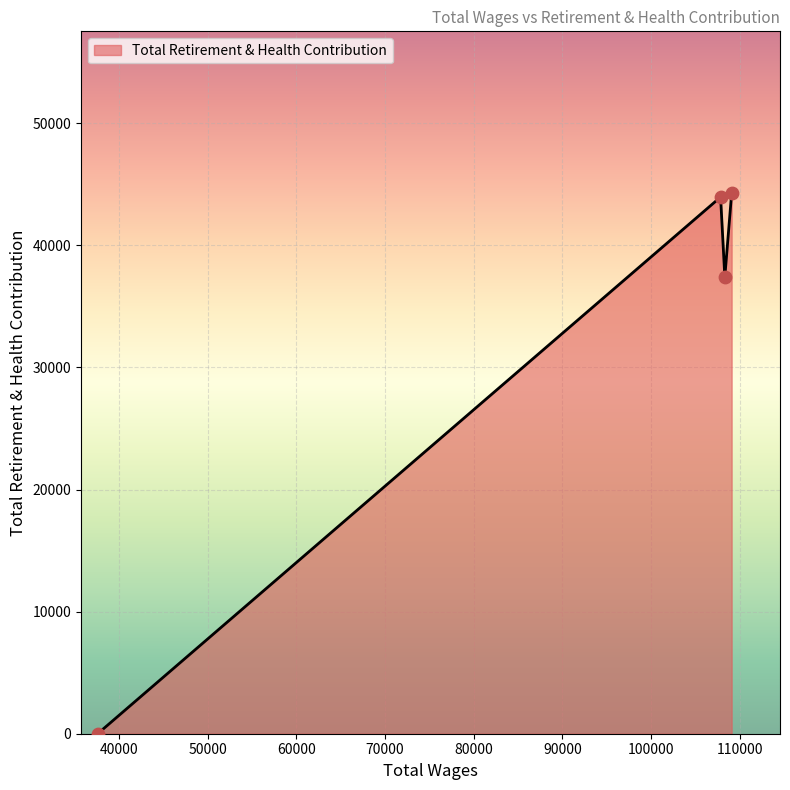

What is the difference between the maximum and minimum values?

44258